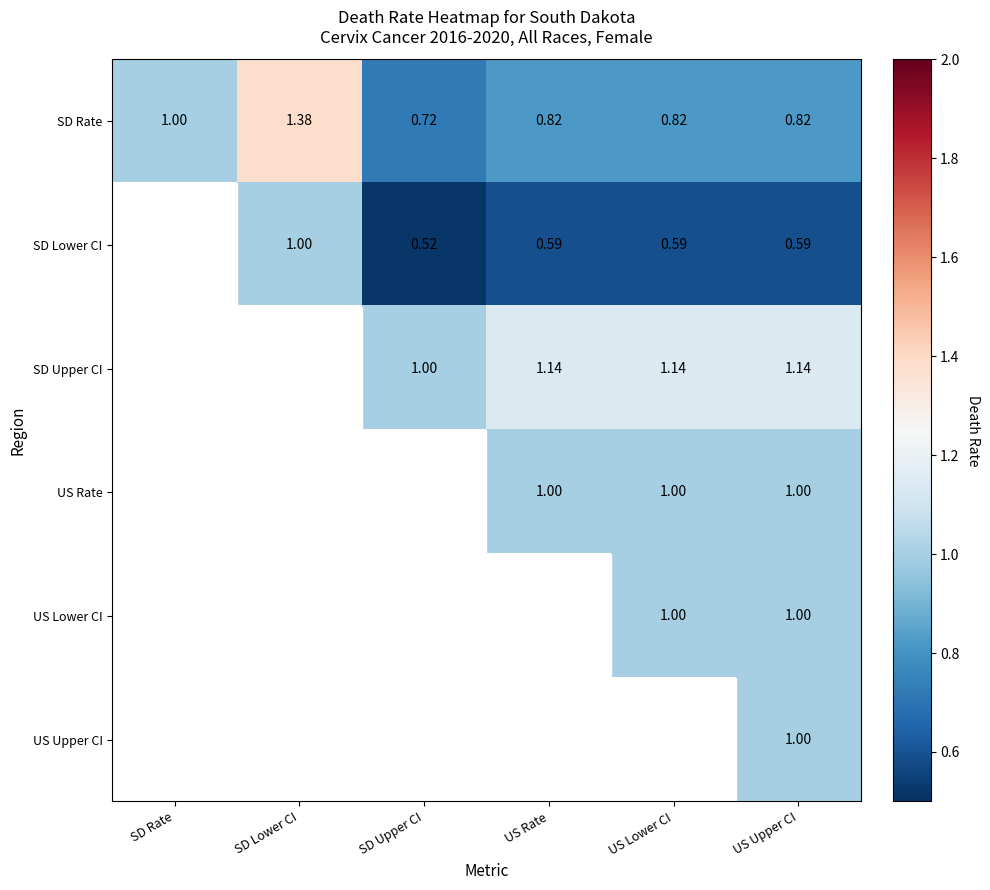

At how many categories does at least one series exceed 1?

4